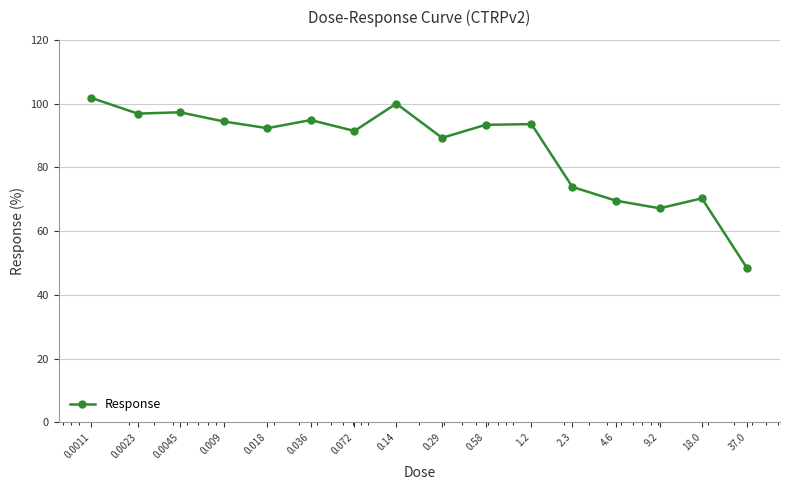

What is the sum of all values?

1374.2